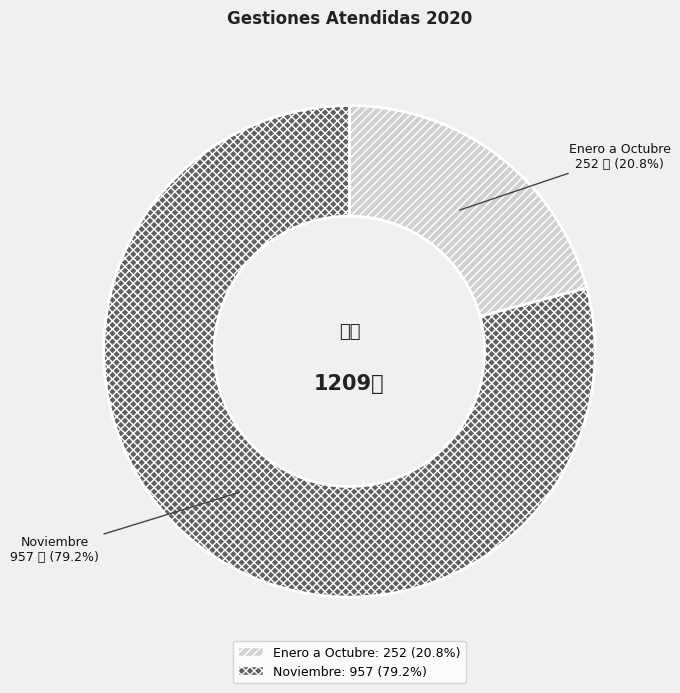

Combined, do Enero a Octubre and Noviembre account for over 50%?

Yes